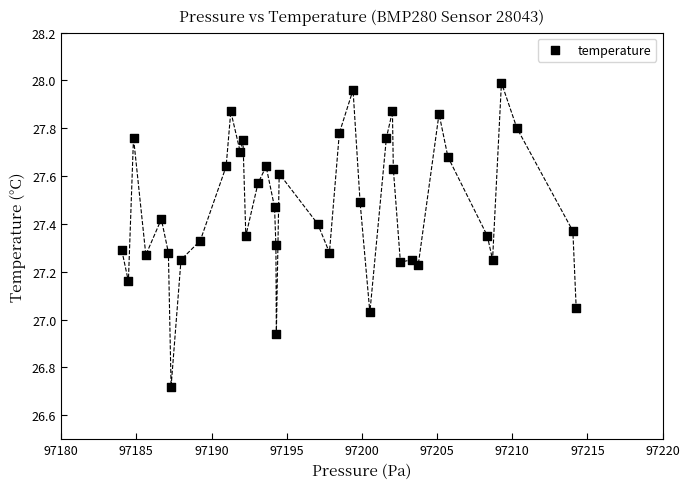

What is the range of Y values (max minus min)?

1.3